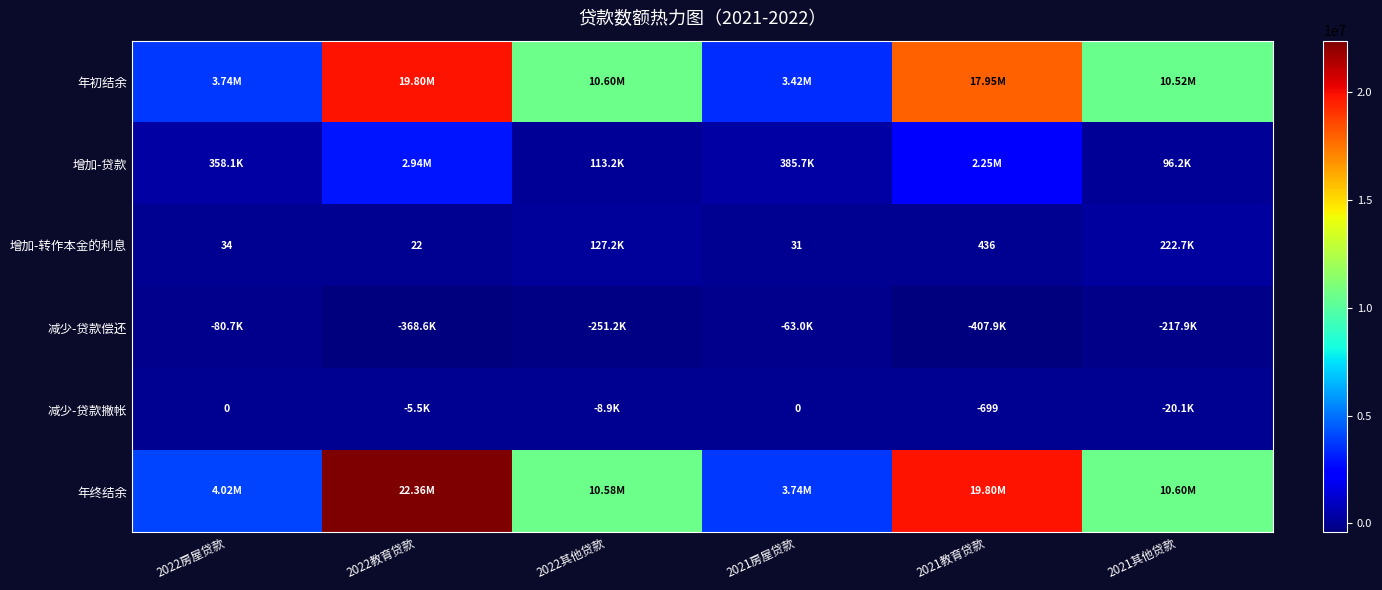

What is the average value of the 增加-贷款 series?

1024342